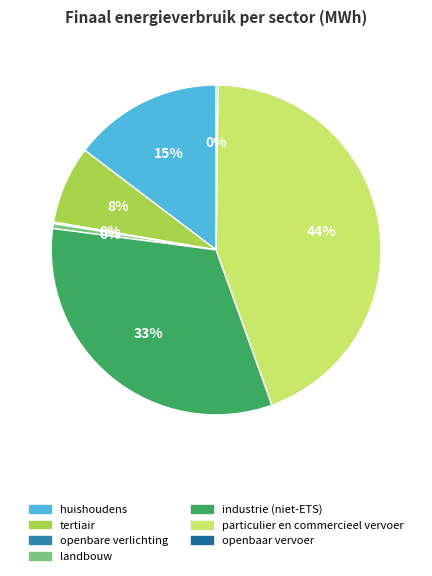

True or false: huishoudens accounts for 22% of the total.

False